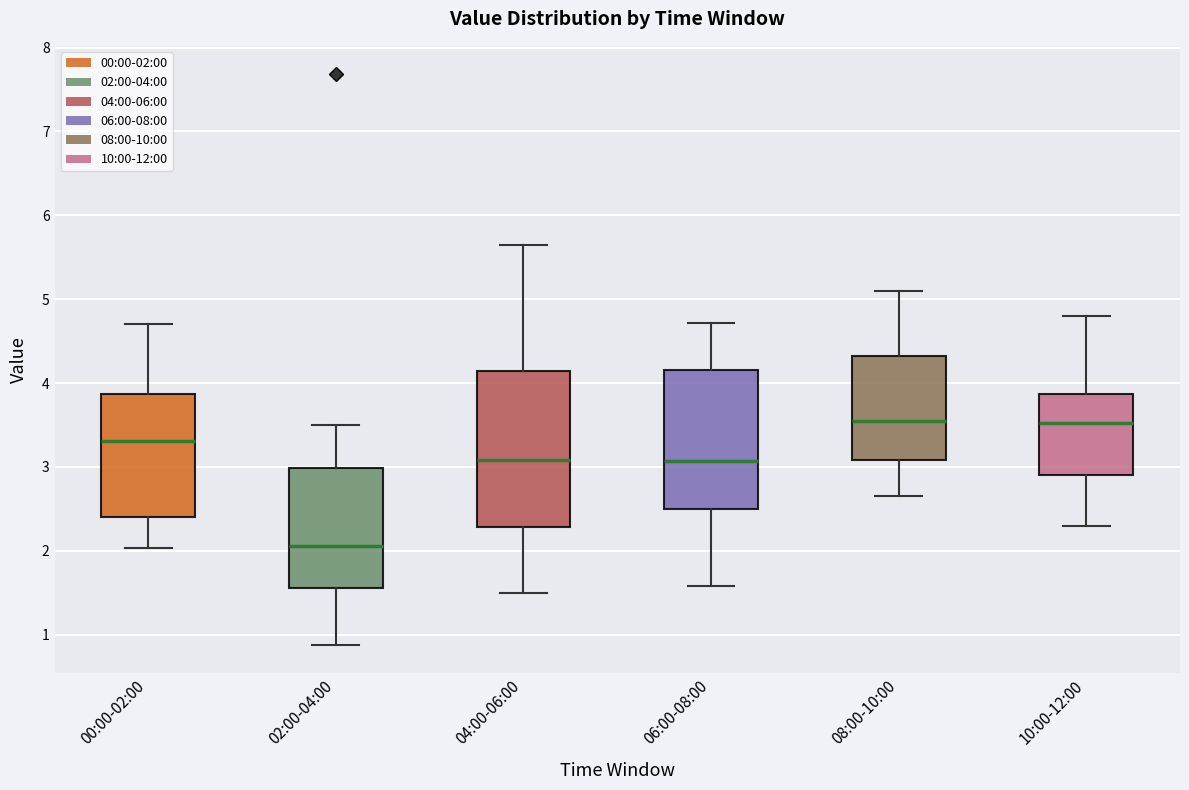

Reading left to right, read every box against the y-axis: the position of its median line, the range the box covers, and the ends of its whiskers. The values are not printed on the chart, so give them approximately, as read against the axis.

00:00-02:00: median 3.3, box 2.4 to 3.9, whiskers 2.0 to 4.7
02:00-04:00: median 2.1, box 1.6 to 3.0, whiskers 0.9 to 3.5
04:00-06:00: median 3.1, box 2.3 to 4.1, whiskers 1.5 to 5.7
06:00-08:00: median 3.1, box 2.5 to 4.2, whiskers 1.6 to 4.7
08:00-10:00: median 3.6, box 3.1 to 4.3, whiskers 2.7 to 5.1
10:00-12:00: median 3.5, box 2.9 to 3.9, whiskers 2.3 to 4.8